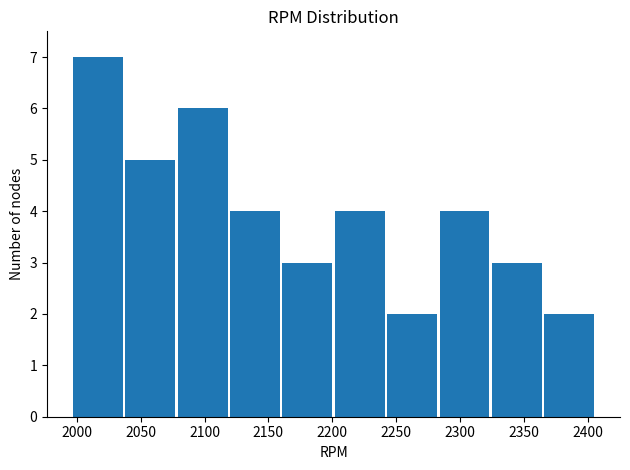

Over which range of the x-axis is the bar tallest?

1996 to 2037